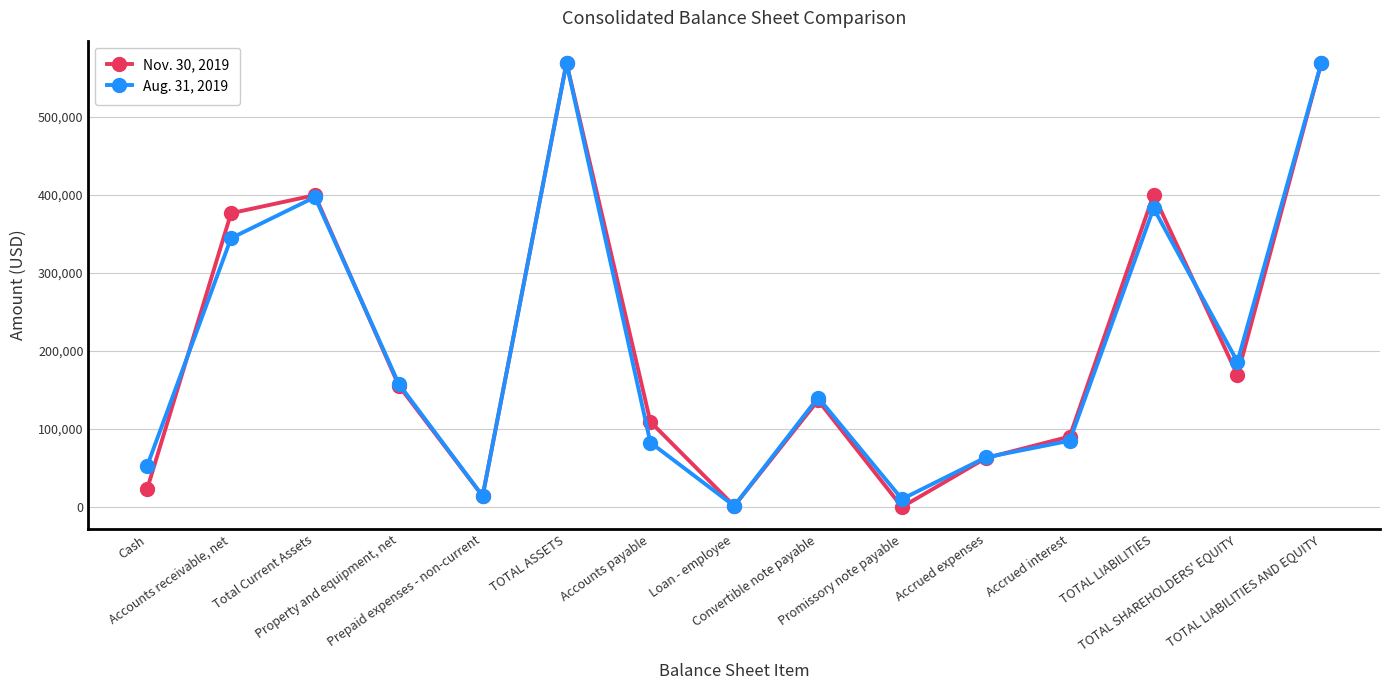

At how many categories does at least one series exceed 295077?

5